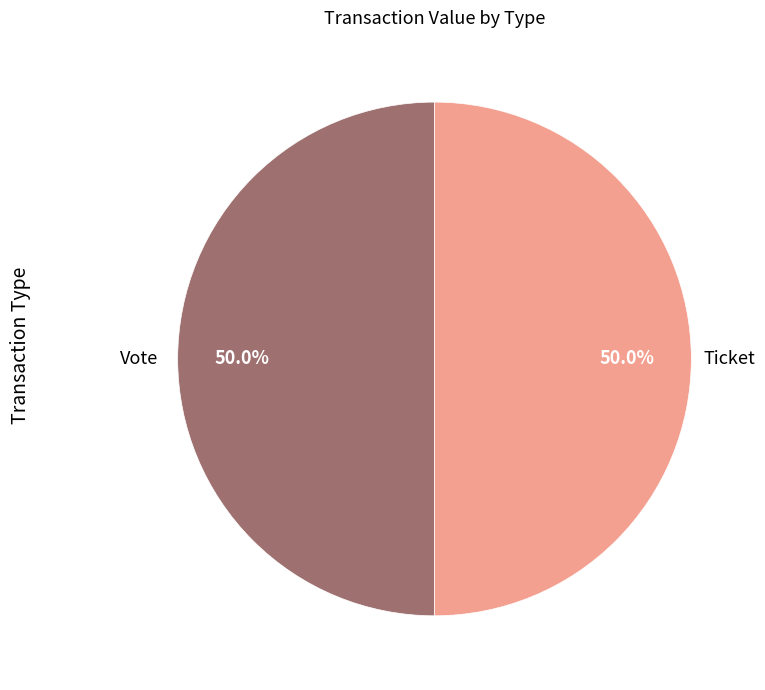

Count the number of slices in the pie.

2